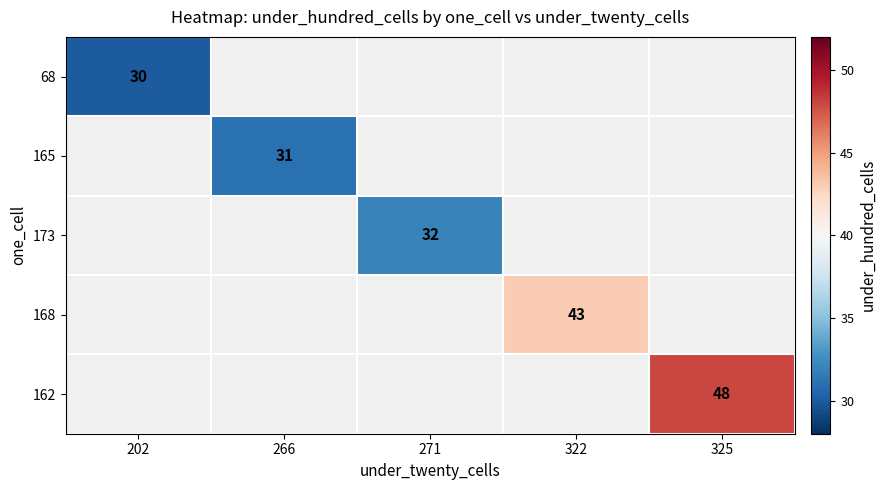

The 168 series shows 43 at 322. True or false?

True